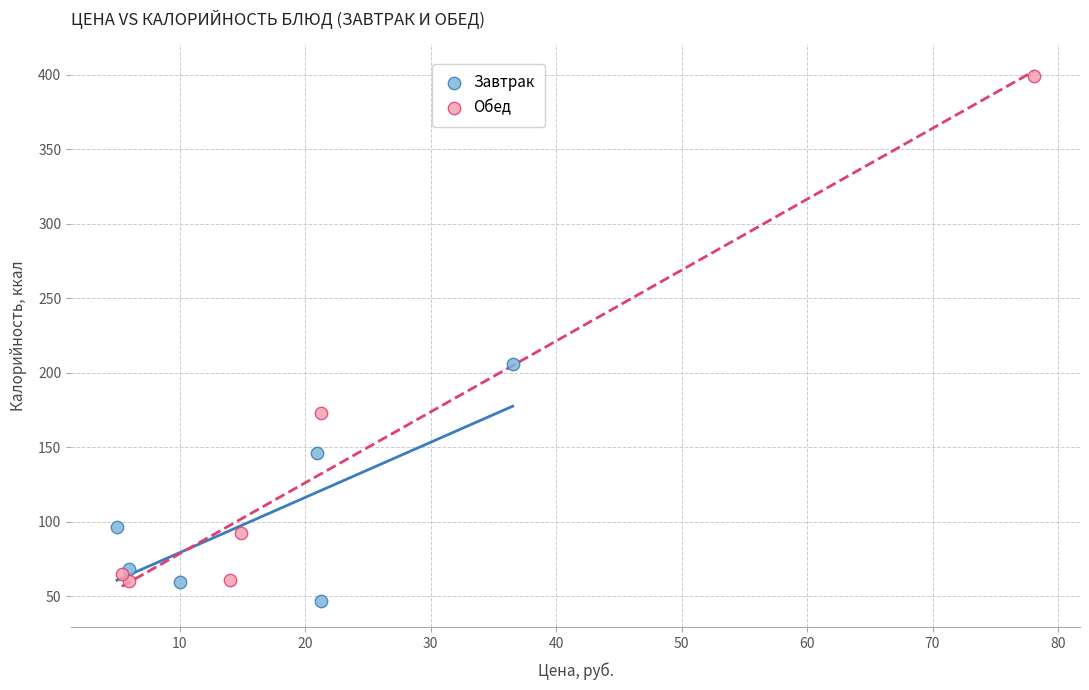

Which series reaches the minimum Y coordinate?

Завтрак